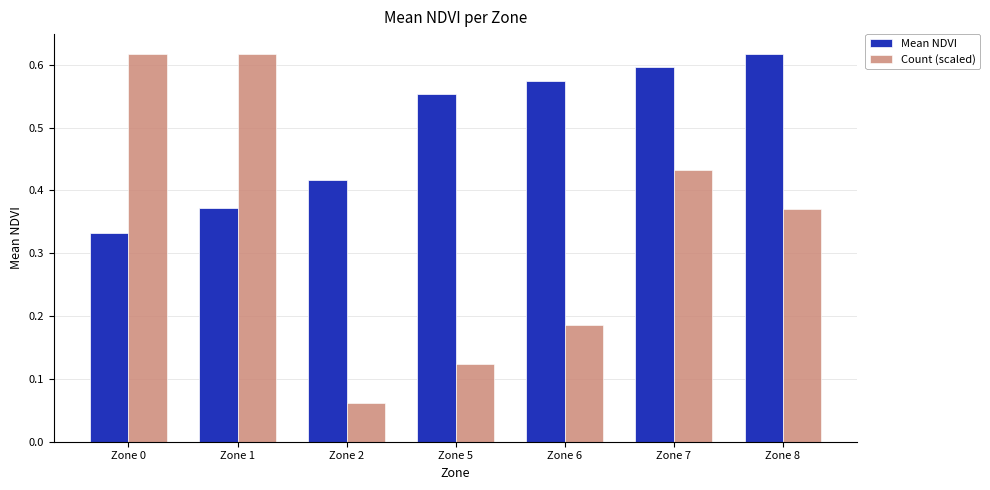

Is the value of Count (scaled) at Zone 0 greater than the value of Mean NDVI at Zone 2?

Yes